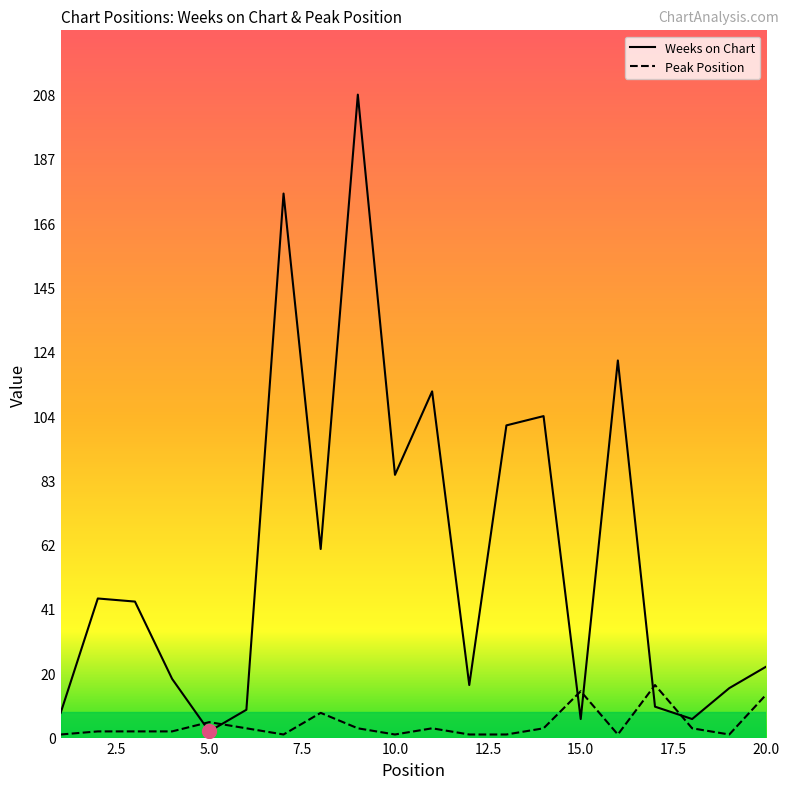

At which label is Weeks on Chart closest to 105?

14